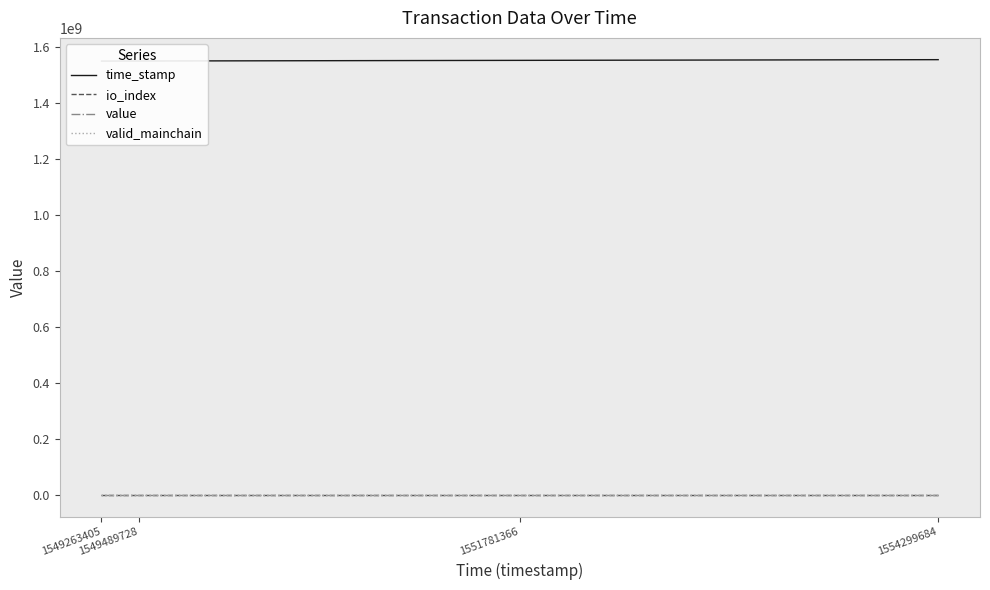

List the labels in order of valid_mainchain value, largest first.

1554299684, 1551781366, 1549489728, 1549263405